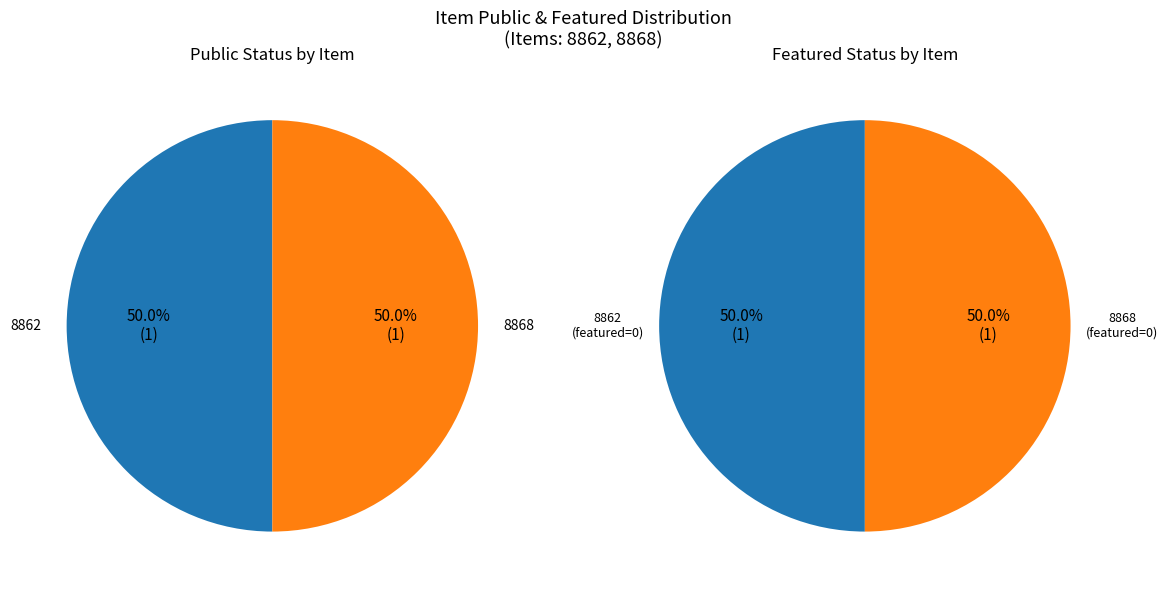

What is the smallest slice in the pie chart?

8862